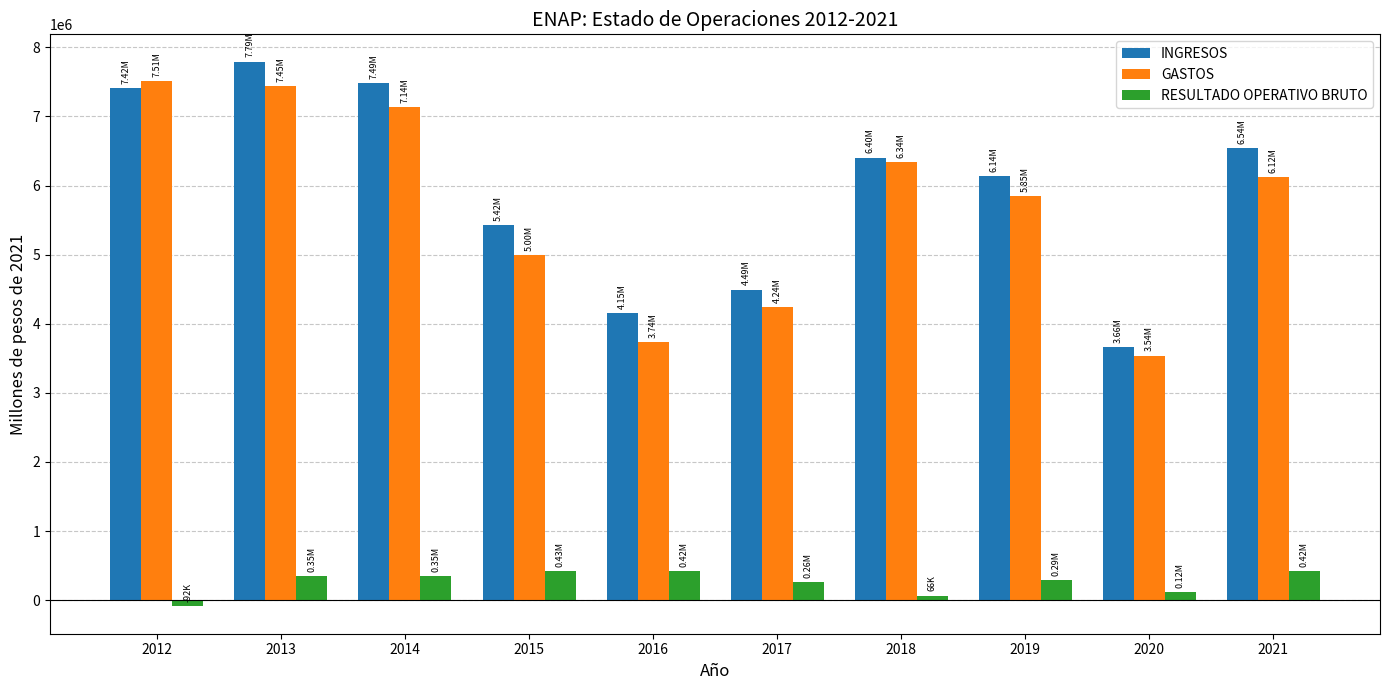

What is the sum of all RESULTADO OPERATIVO BRUTO values?

2602515.3